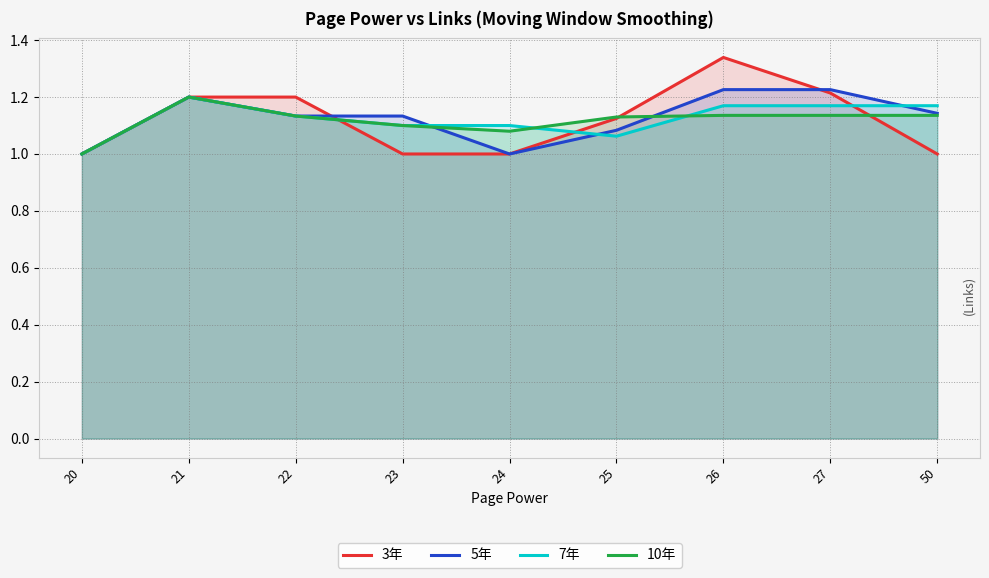

Which series has the widest spread of values?

3年